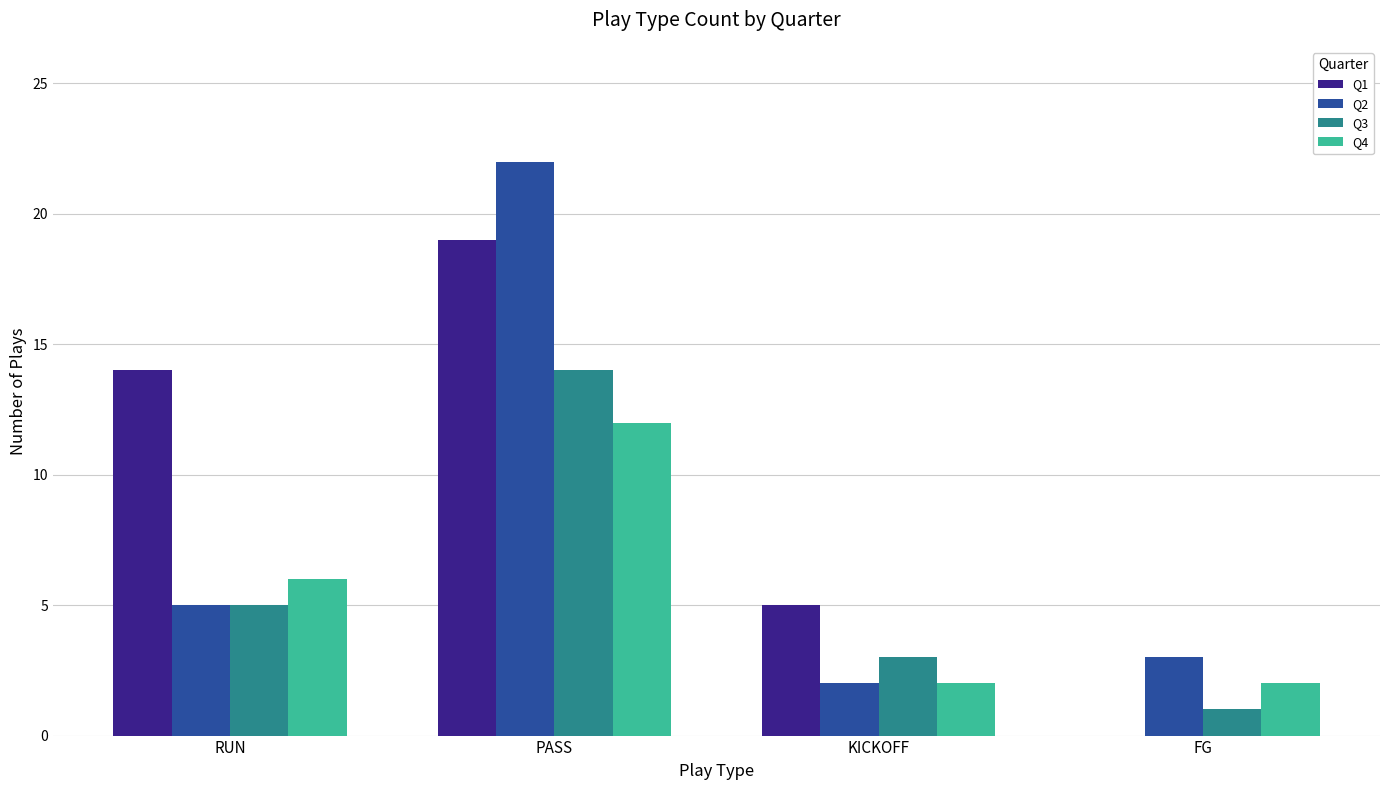

What are all the series names shown in the legend?

Q1, Q2, Q3, Q4